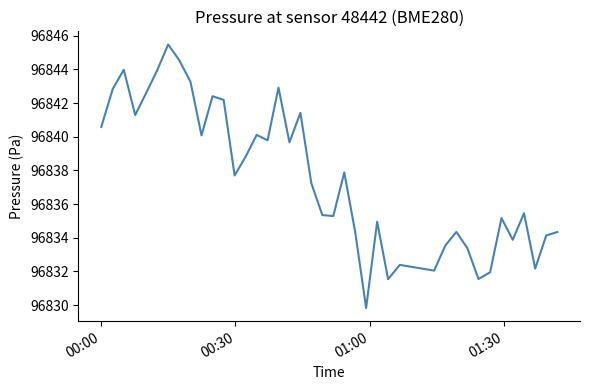

What is the maximum value shown in the chart?

96845.5